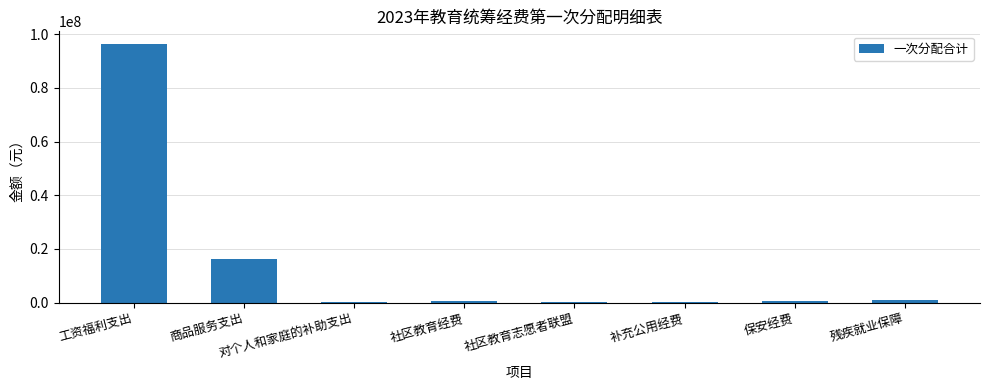

How many series are shown in this chart?

1